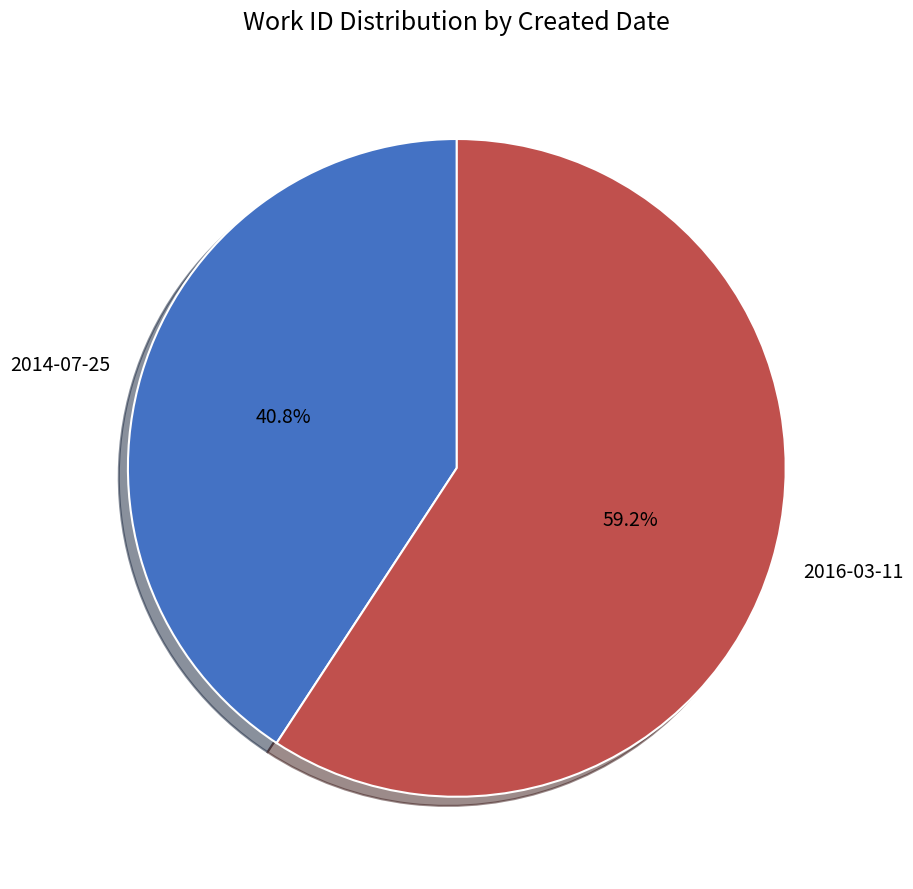

Is there any slice that represents more than half of the pie?

Yes